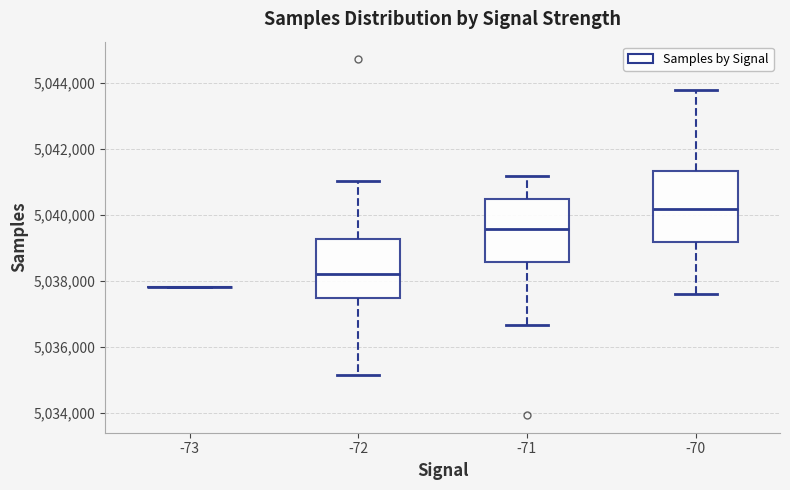

Which box is the tallest, from its lower edge to its upper edge?

-70